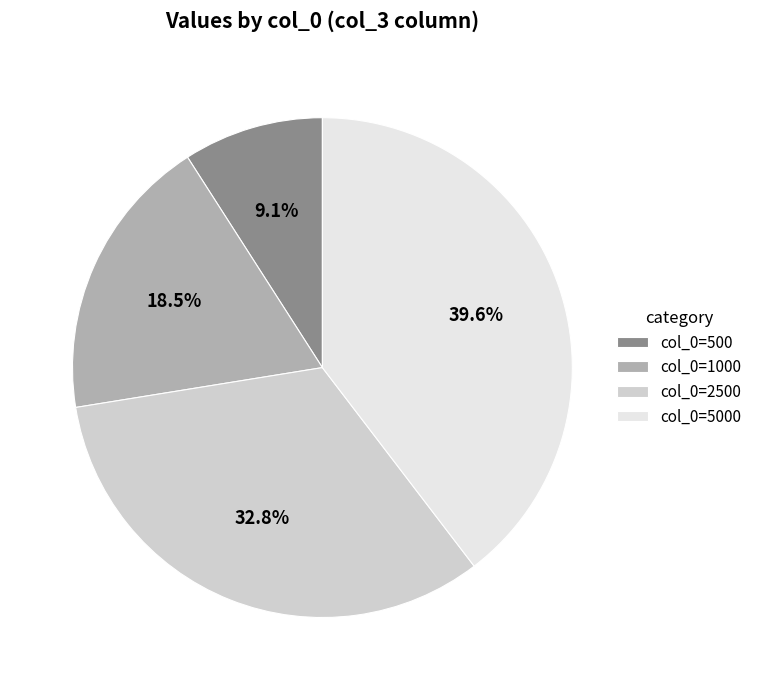

What portion of the pie excludes col_0=5000?

60.4%